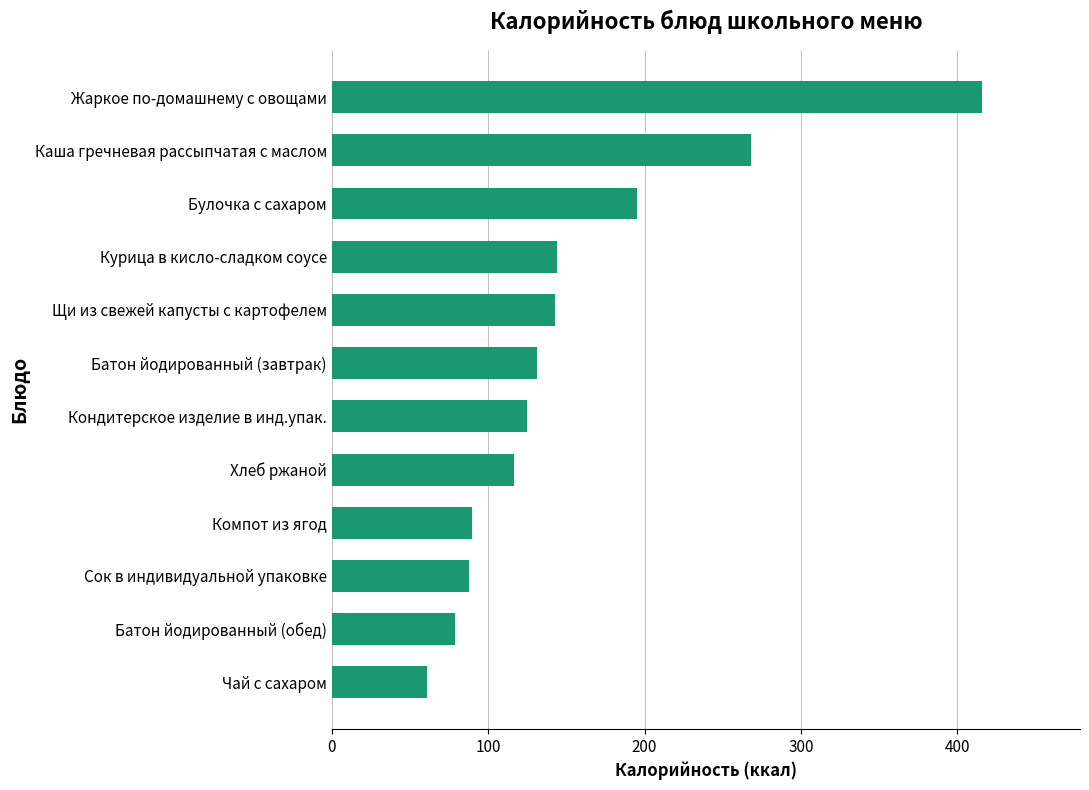

What is the ratio of the value at Сок в индивидуальной упаковке to the value at Хлеб ржаной?

0.8